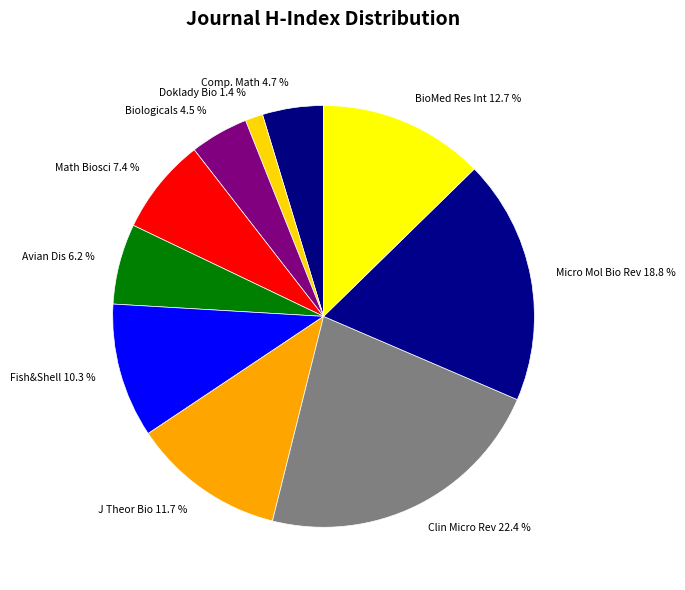

Count the number of slices in the pie.

10